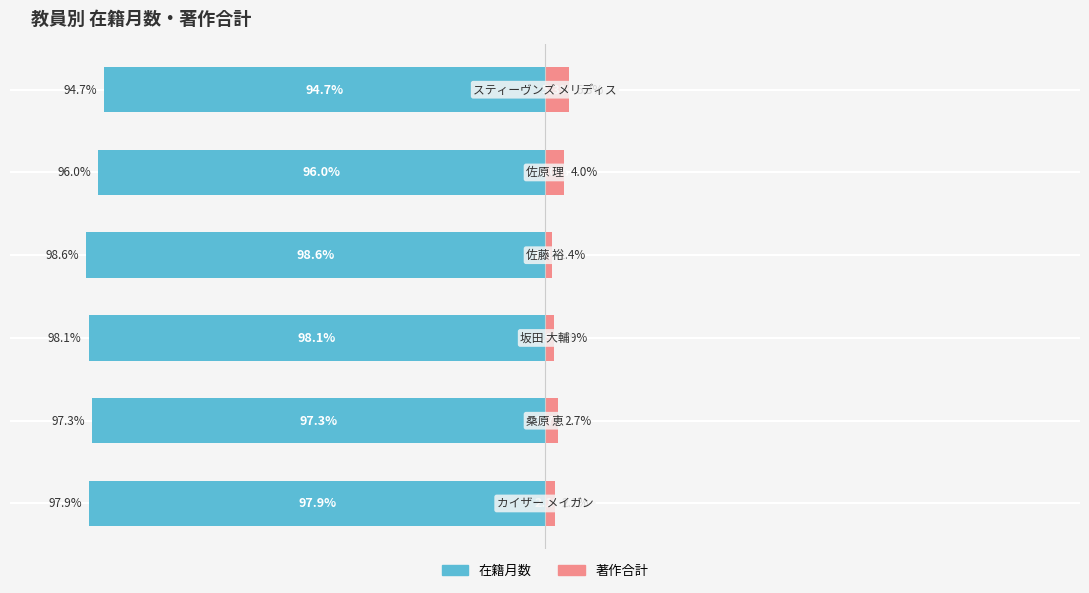

Between −50 and 100, which series saw the biggest shift?

在籍月数